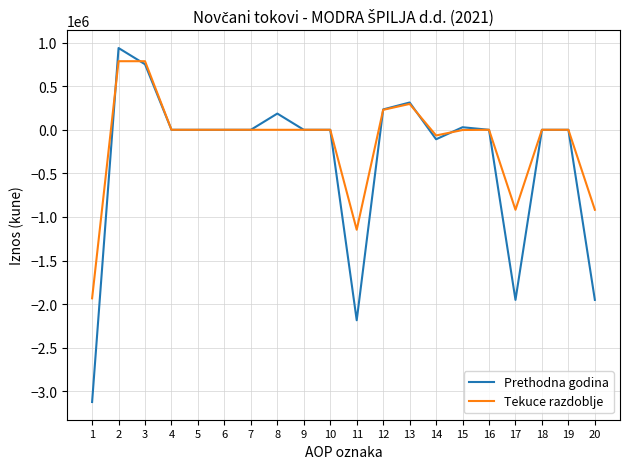

What is the smallest value displayed?

-3122619